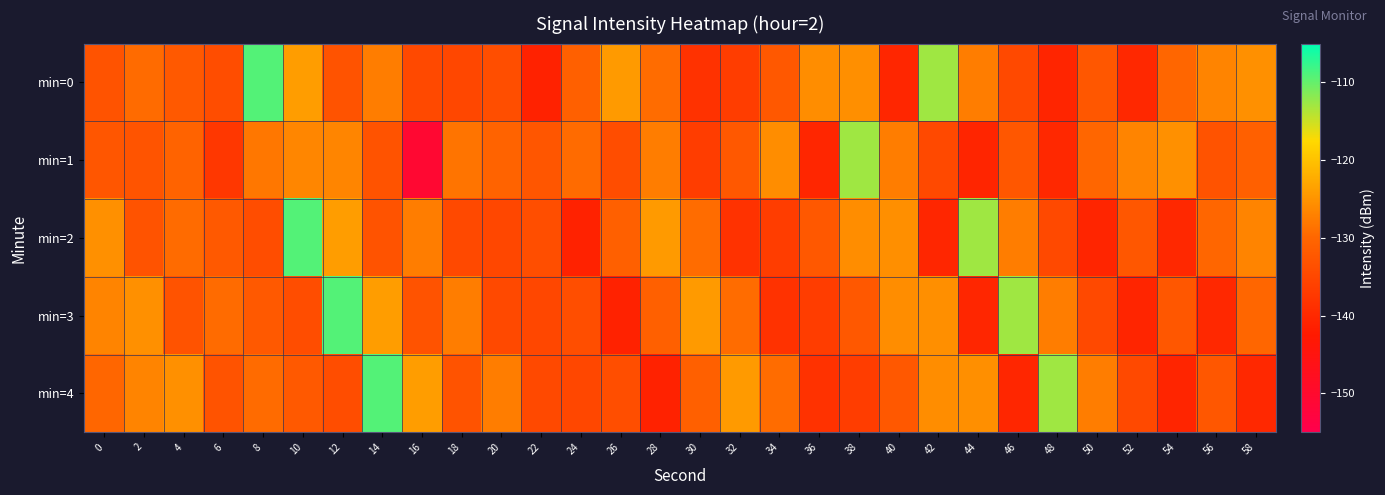

What is the spread (max minus min) of values at 44?

27.6